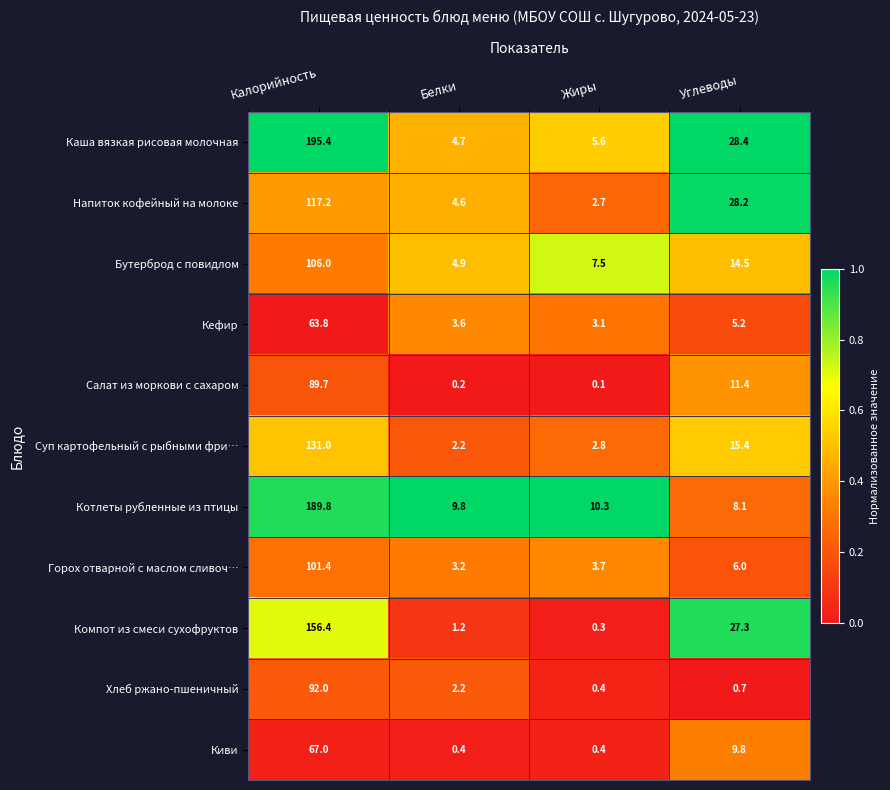

What is the difference between the maximum and minimum values in the Котлеты рубленные из птицы series?

181.7